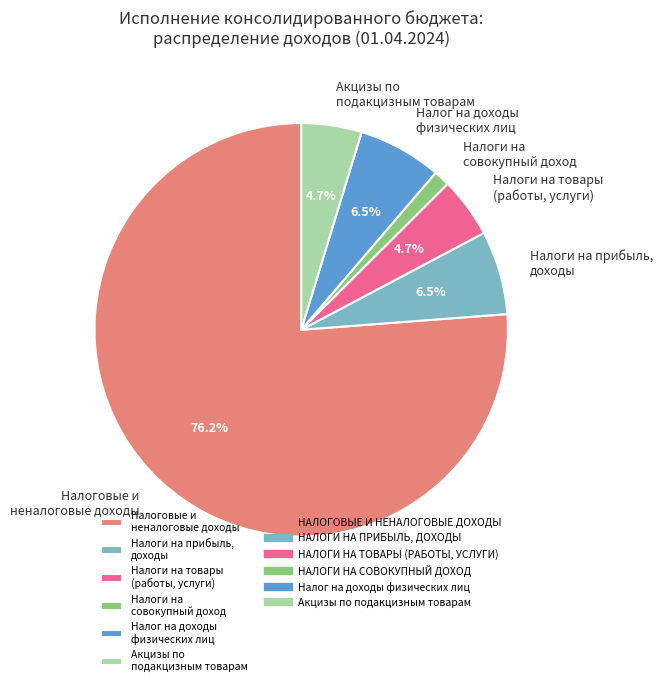

Which slice is the largest?

Налоговые и неналоговые доходы